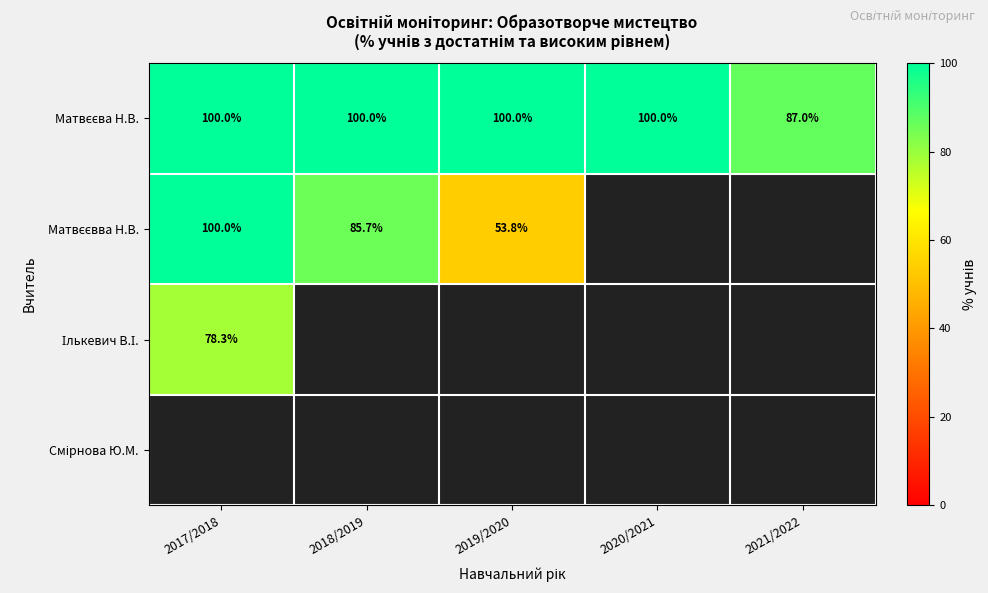

The value of Матвєєва Н.В. at 2019/2020 is 134.7. True or false?

False